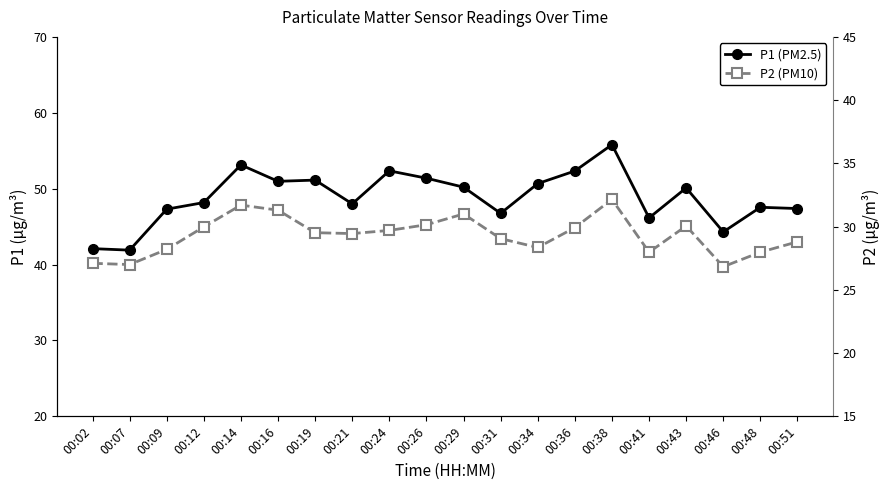

What is the highest value of the P1 (PM2.5) series?

55.8